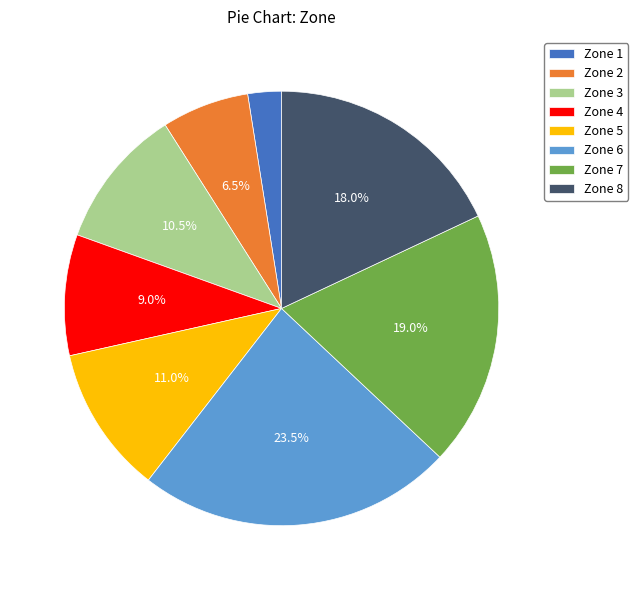

To the nearest percent, what portion does Zone 5 represent?

11%